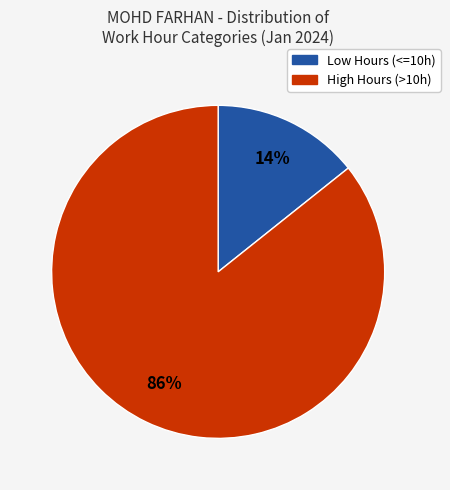

Between Low Hours (<=10h) and High Hours (>10h), which is larger?

High Hours (>10h)